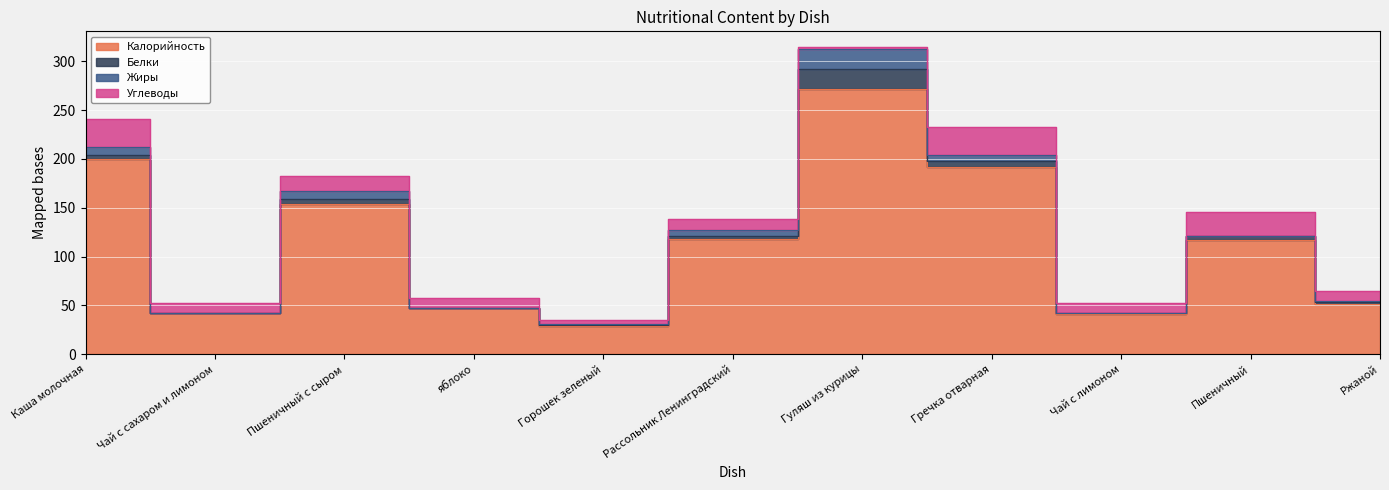

After their last crossing, which series has the higher values: Белки or Углеводы?

Углеводы